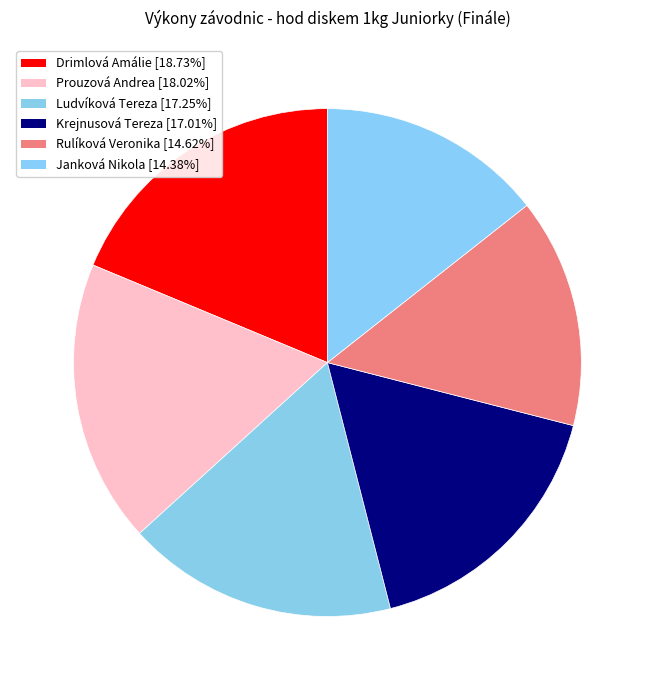

Which has a higher value, Drimlová Amálie or Rulíková Veronika?

Drimlová Amálie